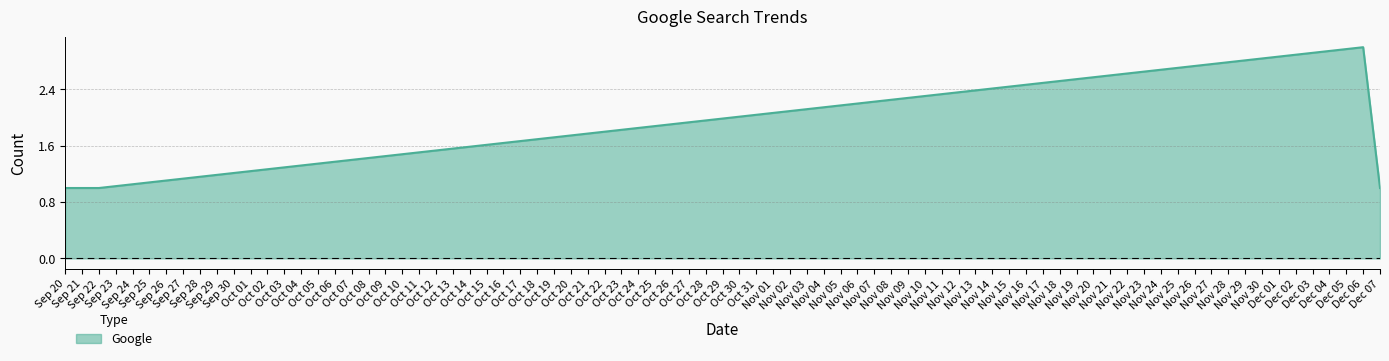

What is the maximum value shown in the chart?

3